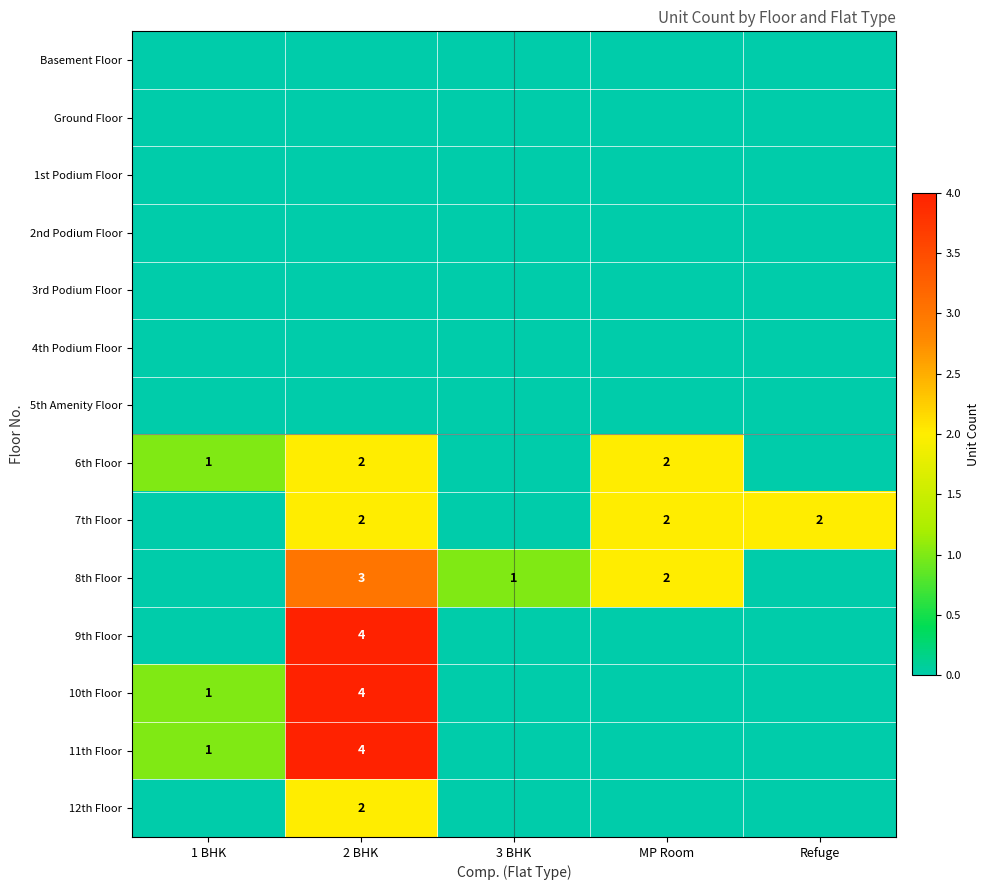

Which category has the highest value across all series?

2 BHK